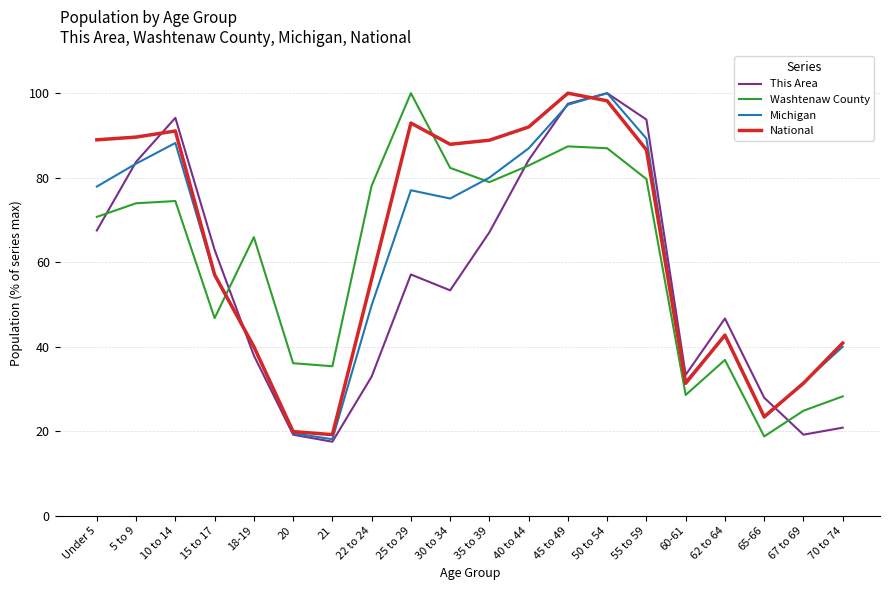

What is the sum of the Michigan values at 45 to 49 and 25 to 29?

174.3